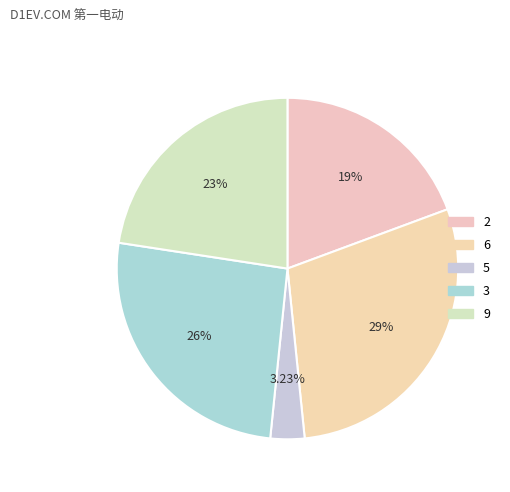

Which slice is the largest?

6